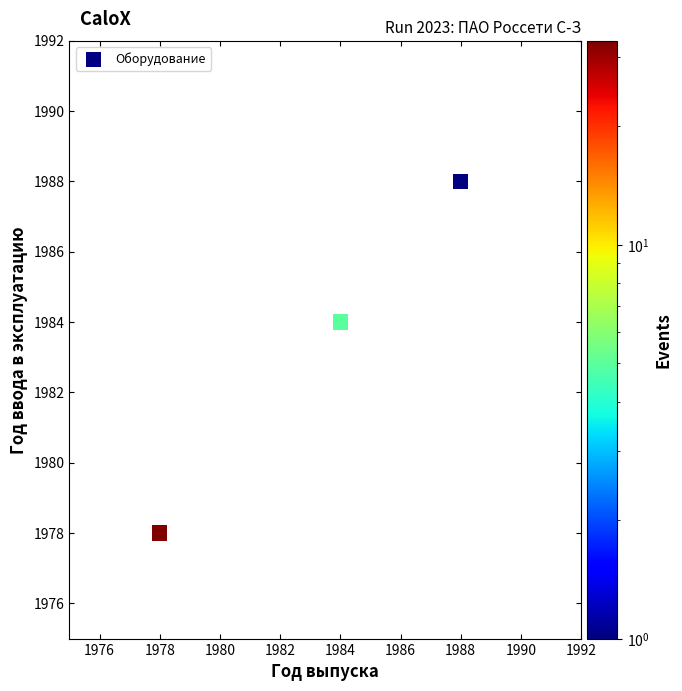

What is the average X value?

1983